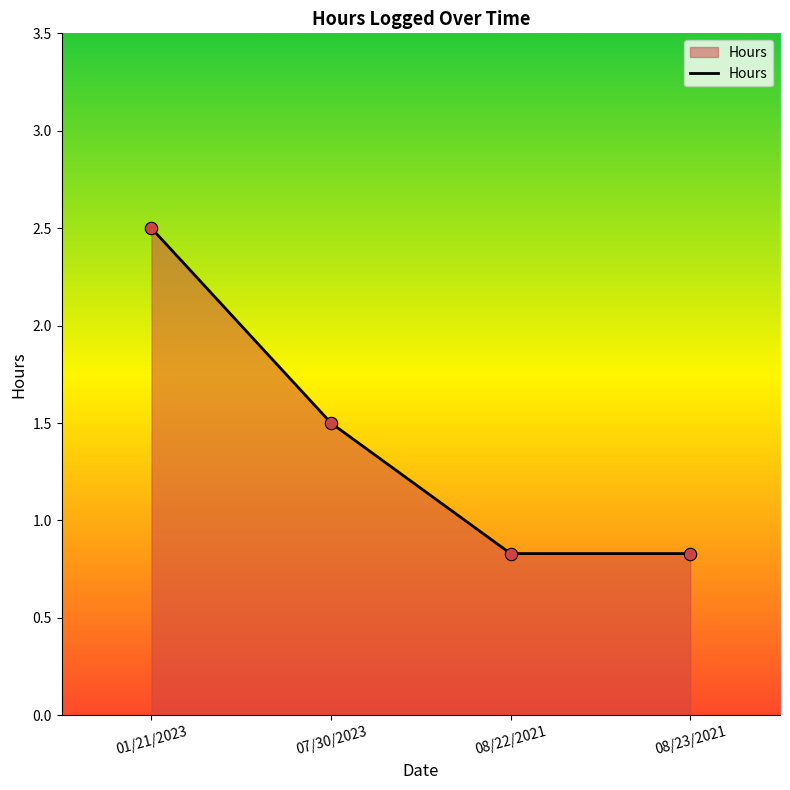

Between 01/21/2023 and 08/23/2021, which is larger?

01/21/2023